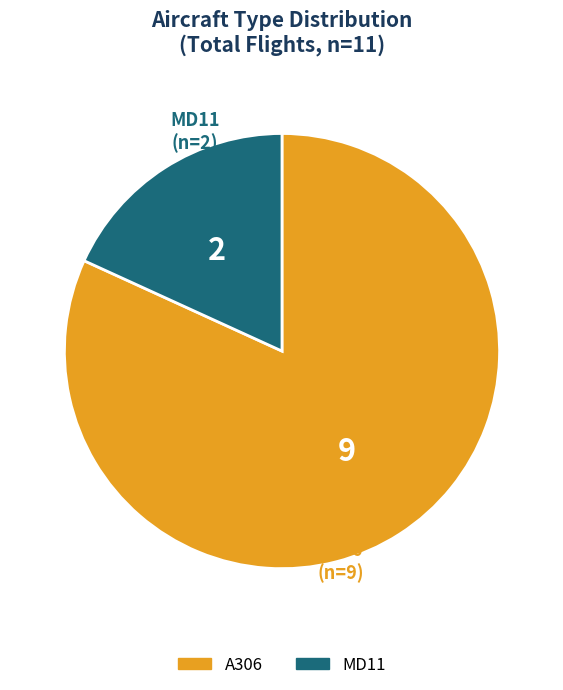

Is there a majority slice in this chart?

Yes